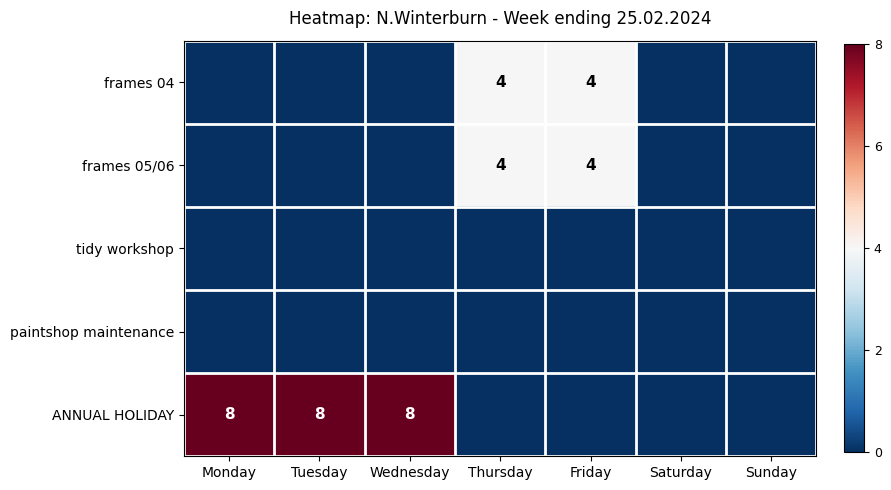

What is the total value across all series at Monday?

8